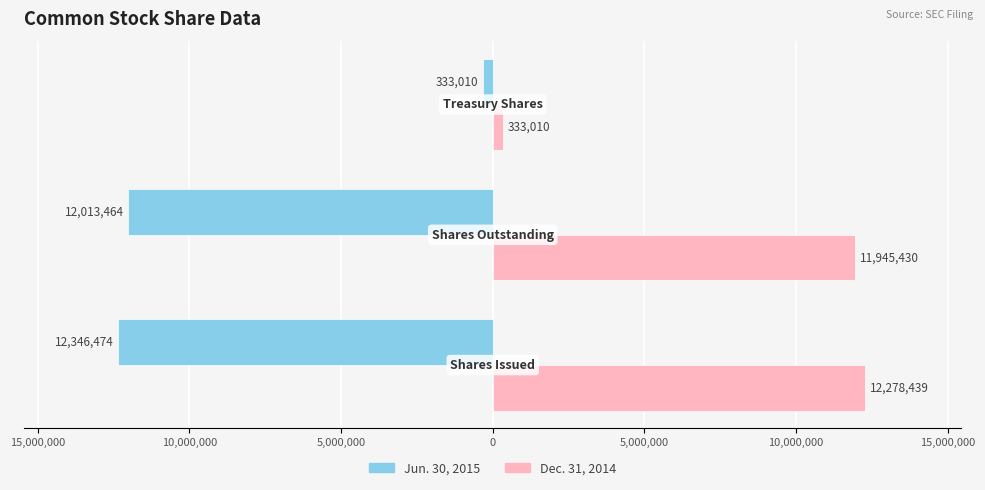

What are all the series names shown in the legend?

Jun. 30, 2015, Dec. 31, 2014